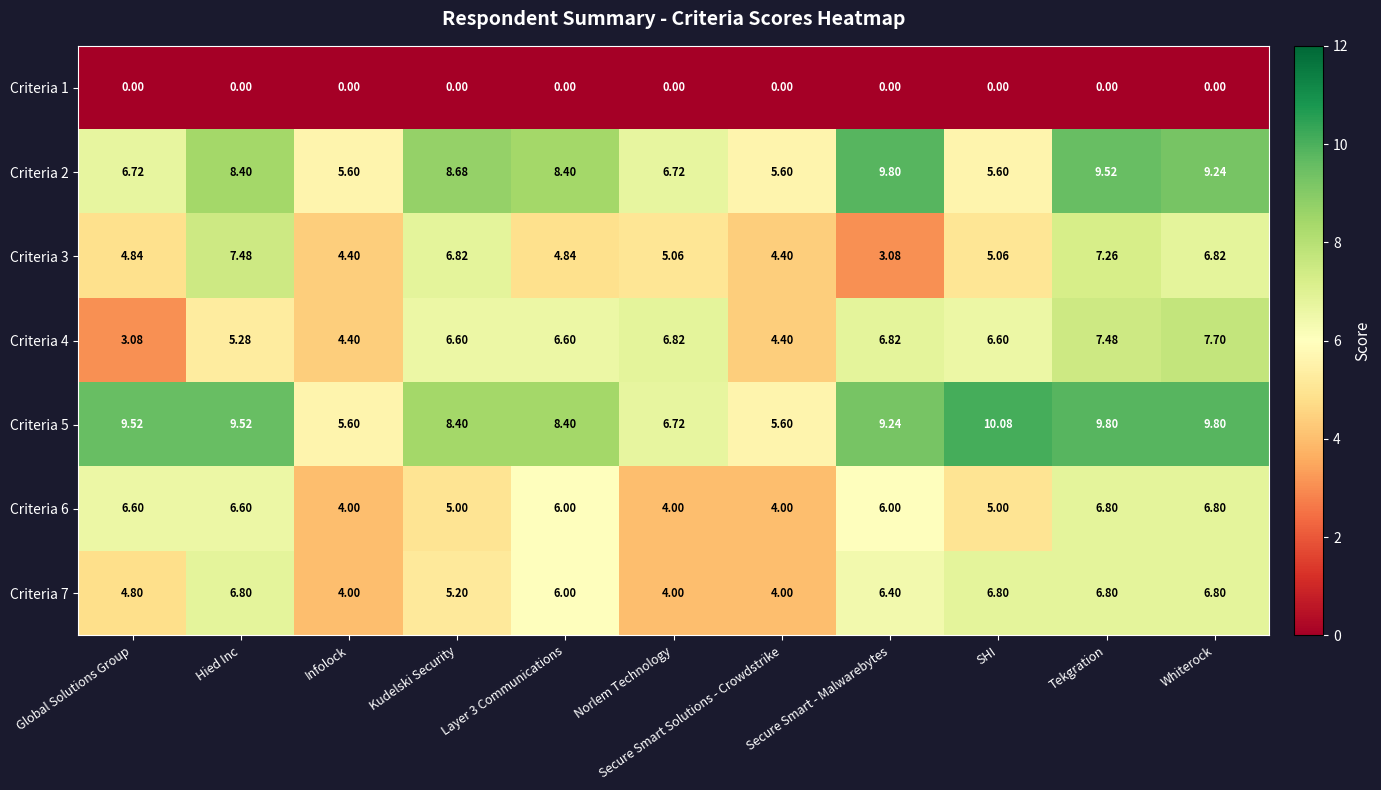

What is the spread (max minus min) of values at Kudelski Security?

8.7